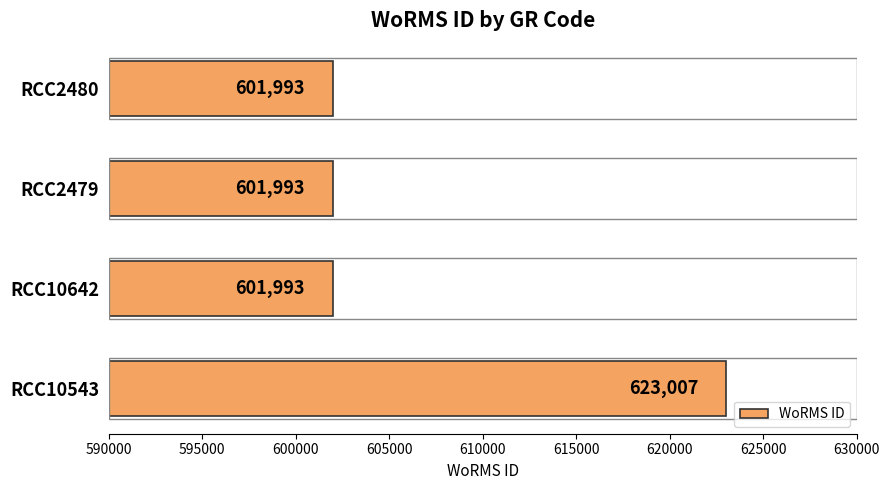

True or false: the data shows 623007 at RCC10543.

True